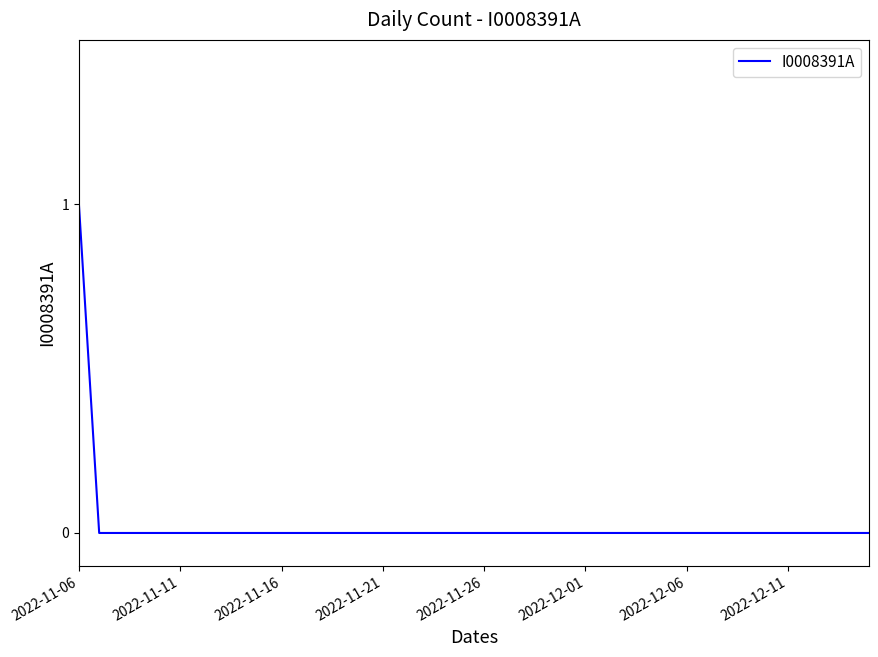

What is the greatest value displayed?

1